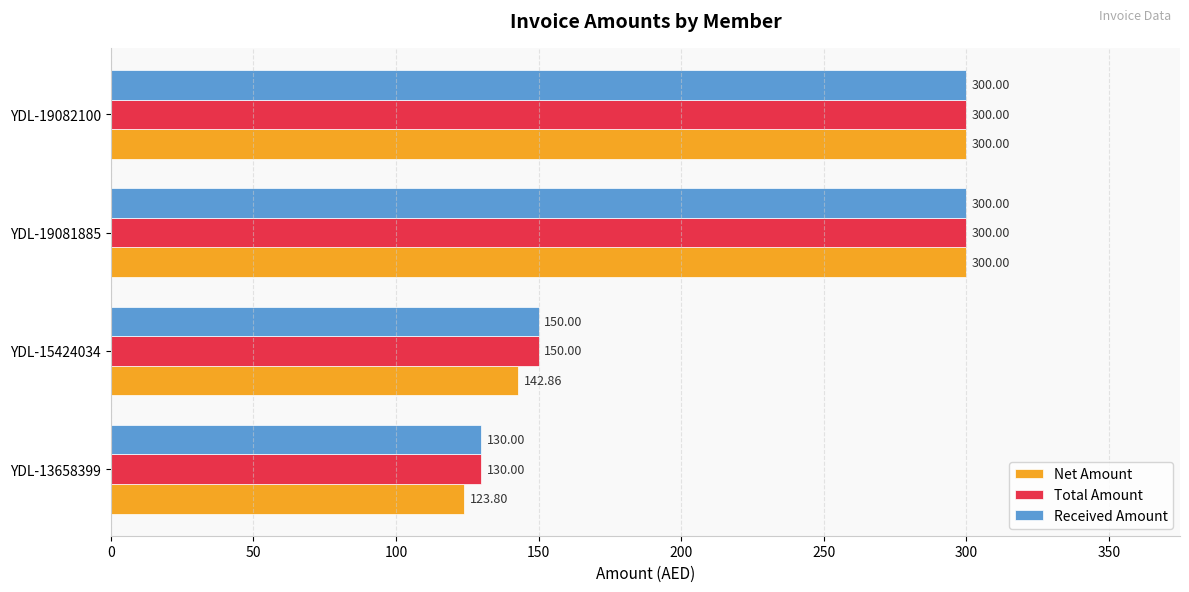

At how many categories does at least one series exceed 127?

4